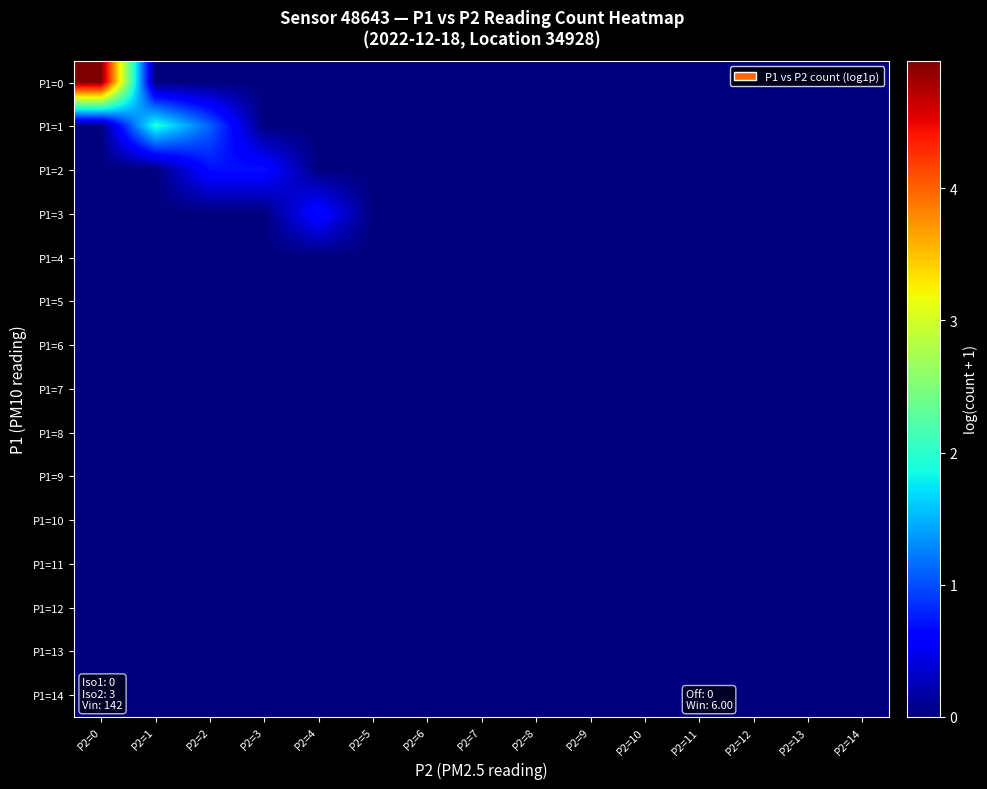

Reading left to right, transcribe all the data shown in this chart.

P1=0: P2=0=5.0	P2=1=0.0	P2=2=0.0	P2=3=0.0	P2=4=0.0	P2=5=0.0	P2=6=0.0	P2=7=0.0	P2=8=0.0	P2=9=0.0	P2=10=0.0	P2=11=0.0	P2=12=0.0	P2=13=0.0	P2=14=0.0
P1=1: P2=0=0.0	P2=1=1.9	P2=2=1.1	P2=3=0.0	P2=4=0.0	P2=5=0.0	P2=6=0.0	P2=7=0.0	P2=8=0.0	P2=9=0.0	P2=10=0.0	P2=11=0.0	P2=12=0.0	P2=13=0.0	P2=14=0.0
P1=2: P2=0=0.0	P2=1=0.0	P2=2=0.7	P2=3=0.7	P2=4=0.0	P2=5=0.0	P2=6=0.0	P2=7=0.0	P2=8=0.0	P2=9=0.0	P2=10=0.0	P2=11=0.0	P2=12=0.0	P2=13=0.0	P2=14=0.0
P1=3: P2=0=0.0	P2=1=0.0	P2=2=0.0	P2=3=0.0	P2=4=0.7	P2=5=0.0	P2=6=0.0	P2=7=0.0	P2=8=0.0	P2=9=0.0	P2=10=0.0	P2=11=0.0	P2=12=0.0	P2=13=0.0	P2=14=0.0
P1=4: P2=0=0.0	P2=1=0.0	P2=2=0.0	P2=3=0.0	P2=4=0.0	P2=5=0.0	P2=6=0.0	P2=7=0.0	P2=8=0.0	P2=9=0.0	P2=10=0.0	P2=11=0.0	P2=12=0.0	P2=13=0.0	P2=14=0.0
P1=5: P2=0=0.0	P2=1=0.0	P2=2=0.0	P2=3=0.0	P2=4=0.0	P2=5=0.0	P2=6=0.0	P2=7=0.0	P2=8=0.0	P2=9=0.0	P2=10=0.0	P2=11=0.0	P2=12=0.0	P2=13=0.0	P2=14=0.0
P1=6: P2=0=0.0	P2=1=0.0	P2=2=0.0	P2=3=0.0	P2=4=0.0	P2=5=0.0	P2=6=0.0	P2=7=0.0	P2=8=0.0	P2=9=0.0	P2=10=0.0	P2=11=0.0	P2=12=0.0	P2=13=0.0	P2=14=0.0
P1=7: P2=0=0.0	P2=1=0.0	P2=2=0.0	P2=3=0.0	P2=4=0.0	P2=5=0.0	P2=6=0.0	P2=7=0.0	P2=8=0.0	P2=9=0.0	P2=10=0.0	P2=11=0.0	P2=12=0.0	P2=13=0.0	P2=14=0.0
P1=8: P2=0=0.0	P2=1=0.0	P2=2=0.0	P2=3=0.0	P2=4=0.0	P2=5=0.0	P2=6=0.0	P2=7=0.0	P2=8=0.0	P2=9=0.0	P2=10=0.0	P2=11=0.0	P2=12=0.0	P2=13=0.0	P2=14=0.0
P1=9: P2=0=0.0	P2=1=0.0	P2=2=0.0	P2=3=0.0	P2=4=0.0	P2=5=0.0	P2=6=0.0	P2=7=0.0	P2=8=0.0	P2=9=0.0	P2=10=0.0	P2=11=0.0	P2=12=0.0	P2=13=0.0	P2=14=0.0
P1=10: P2=0=0.0	P2=1=0.0	P2=2=0.0	P2=3=0.0	P2=4=0.0	P2=5=0.0	P2=6=0.0	P2=7=0.0	P2=8=0.0	P2=9=0.0	P2=10=0.0	P2=11=0.0	P2=12=0.0	P2=13=0.0	P2=14=0.0
P1=11: P2=0=0.0	P2=1=0.0	P2=2=0.0	P2=3=0.0	P2=4=0.0	P2=5=0.0	P2=6=0.0	P2=7=0.0	P2=8=0.0	P2=9=0.0	P2=10=0.0	P2=11=0.0	P2=12=0.0	P2=13=0.0	P2=14=0.0
P1=12: P2=0=0.0	P2=1=0.0	P2=2=0.0	P2=3=0.0	P2=4=0.0	P2=5=0.0	P2=6=0.0	P2=7=0.0	P2=8=0.0	P2=9=0.0	P2=10=0.0	P2=11=0.0	P2=12=0.0	P2=13=0.0	P2=14=0.0
P1=13: P2=0=0.0	P2=1=0.0	P2=2=0.0	P2=3=0.0	P2=4=0.0	P2=5=0.0	P2=6=0.0	P2=7=0.0	P2=8=0.0	P2=9=0.0	P2=10=0.0	P2=11=0.0	P2=12=0.0	P2=13=0.0	P2=14=0.0
P1=14: P2=0=0.0	P2=1=0.0	P2=2=0.0	P2=3=0.0	P2=4=0.0	P2=5=0.0	P2=6=0.0	P2=7=0.0	P2=8=0.0	P2=9=0.0	P2=10=0.0	P2=11=0.0	P2=12=0.0	P2=13=0.0	P2=14=0.0